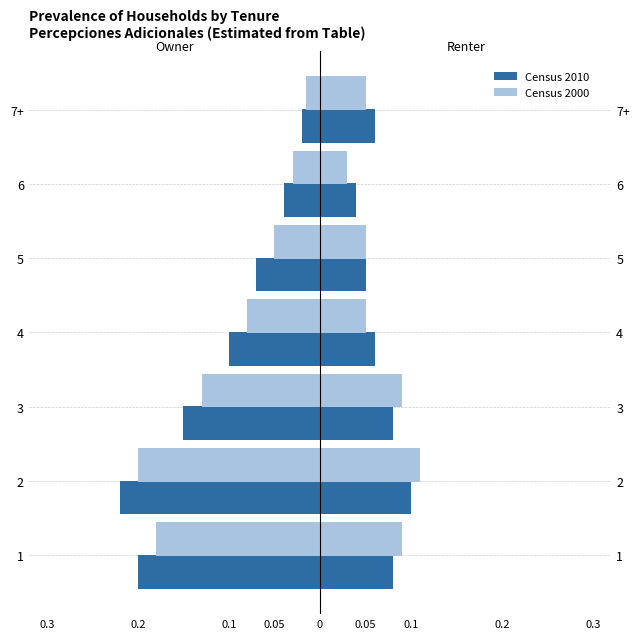

Rank the series by their average value, from lowest to highest.

Census 2010, Census 2000